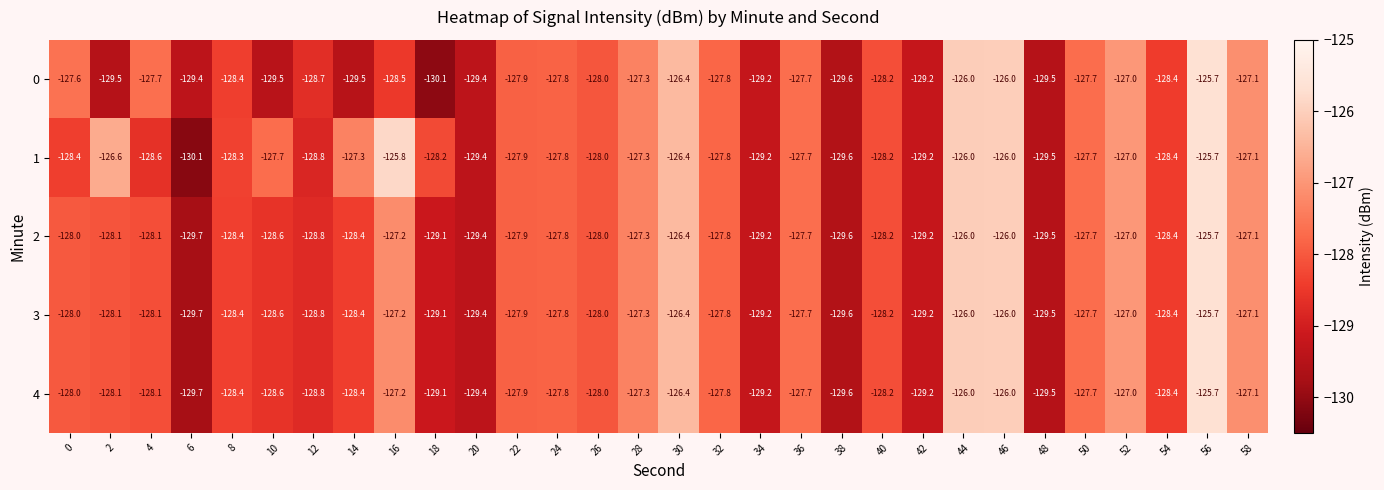

Is it true that 2 equals -29.6 at 20?

False